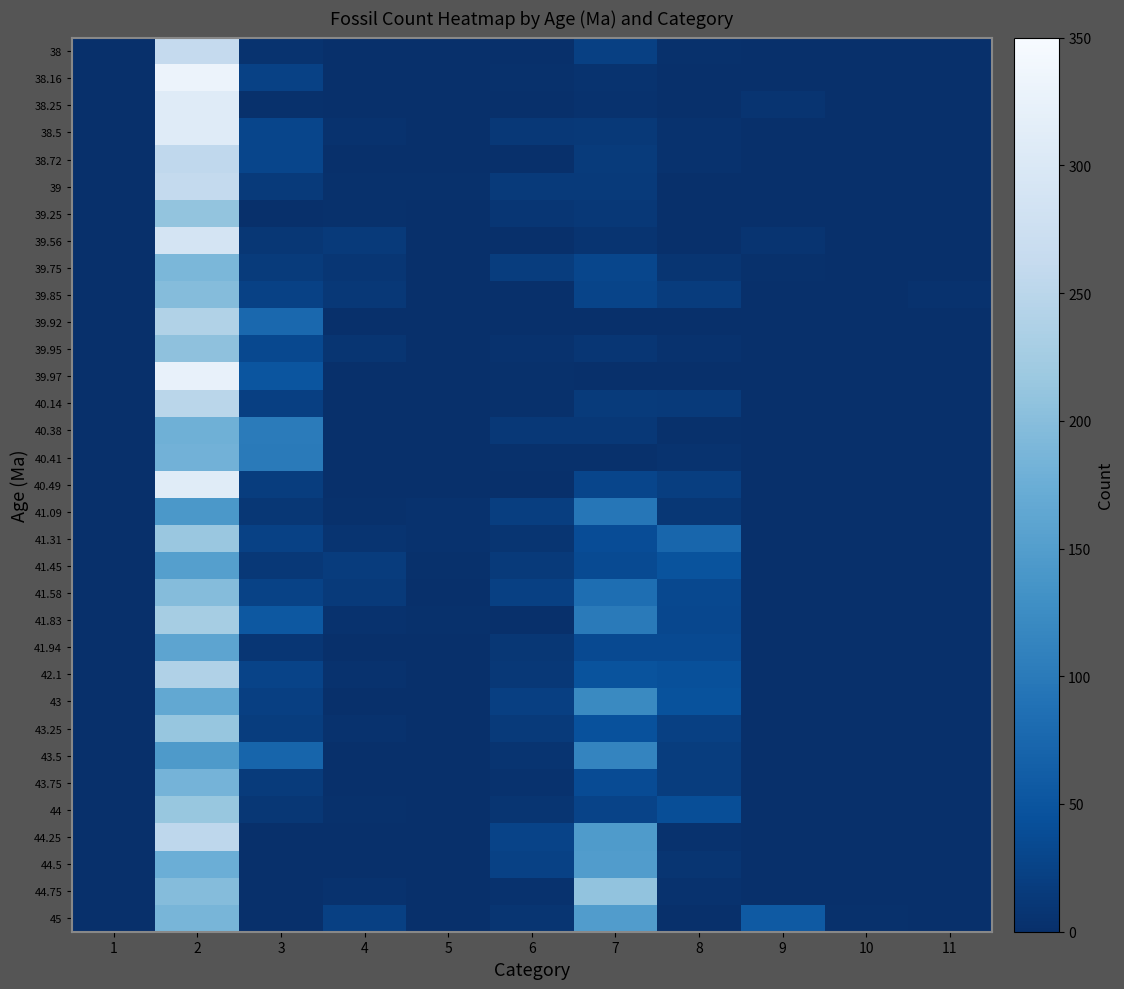

Reading right to left, list all the values displayed in this chart.

38: 11=0	10=0	9=0	8=2	7=22	6=0	5=0	4=0	3=5	2=262	1=0
38.16: 11=0	10=0	9=0	8=0	7=5	6=2	5=0	4=0	3=24	2=330	1=0
38.25: 11=0	10=0	9=6	8=0	7=3	6=0	5=0	4=0	3=2	2=308	1=0
38.5: 11=0	10=0	9=0	8=4	7=13	6=12	5=0	4=3	3=29	2=308	1=0
38.72: 11=0	10=0	9=0	8=4	7=16	6=1	5=0	4=0	3=29	2=256	1=0
39: 11=0	10=0	9=0	8=1	7=15	6=14	5=2	4=2	3=15	2=260	1=0
39.25: 11=0	10=0	9=0	8=0	7=11	6=9	5=0	4=2	3=0	2=210	1=0
39.56: 11=0	10=0	9=6	8=0	7=6	6=0	5=0	4=15	3=10	2=288	1=0
39.75: 11=0	10=0	9=2	8=7	7=31	6=18	5=0	4=9	3=16	2=190	1=0
39.85: 11=3	10=0	9=0	8=17	7=28	6=0	5=0	4=11	3=24	2=197	1=0
39.92: 11=0	10=0	9=0	8=0	7=0	6=0	5=0	4=1	3=76	2=240	1=0
39.95: 11=0	10=0	9=0	8=4	7=9	6=4	5=0	4=8	3=34	2=206	1=0
39.97: 11=0	10=0	9=0	8=1	7=0	6=2	5=1	4=0	3=50	2=324	1=0
40.14: 11=0	10=0	9=0	8=14	7=16	6=2	5=0	4=0	3=21	2=250	1=0
40.38: 11=0	10=0	9=0	8=2	7=11	6=12	5=1	4=1	3=102	2=178	1=0
40.41: 11=0	10=0	9=0	8=5	7=2	6=2	5=0	4=0	3=100	2=181	1=0
40.49: 11=0	10=0	9=0	8=20	7=30	6=1	5=0	4=0	3=18	2=310	1=0
41.09: 11=0	10=0	9=0	8=10	7=95	6=20	5=3	4=2	3=10	2=141	1=0
41.31: 11=0	10=0	9=0	8=73	7=39	6=8	5=3	4=6	3=24	2=216	1=0
41.45: 11=0	10=0	9=0	8=47	7=36	6=15	5=2	4=17	3=11	2=153	1=0
41.58: 11=0	10=1	9=0	8=33	7=84	6=22	5=0	4=15	3=25	2=198	1=0
41.83: 11=0	10=0	9=0	8=32	7=100	6=0	5=2	4=3	3=54	2=227	1=0
41.94: 11=0	10=0	9=0	8=35	7=35	6=10	5=1	4=0	3=9	2=160	1=0
42.1: 11=0	10=0	9=0	8=43	7=47	6=12	5=0	4=3	3=27	2=239	1=0
43: 11=0	10=0	9=0	8=46	7=121	6=21	5=1	4=1	3=21	2=166	1=0
43.25: 11=0	10=0	9=0	8=22	7=45	6=15	5=1	4=4	3=19	2=213	1=0
43.5: 11=0	10=0	9=0	8=18	7=114	6=6	5=0	4=0	3=72	2=144	1=0
43.75: 11=0	10=0	9=0	8=19	7=37	6=3	5=0	4=0	3=16	2=184	1=0
44: 11=0	10=0	9=0	8=40	7=27	6=8	5=0	4=2	3=10	2=214	1=0
44.25: 11=0	10=0	9=0	8=4	7=146	6=26	5=0	4=1	3=0	2=253	1=0
44.5: 11=0	10=0	9=0	8=7	7=148	6=24	5=0	4=0	3=0	2=175	1=0
44.75: 11=0	10=0	9=0	8=3	7=209	6=4	5=0	4=4	3=0	2=198	1=0
45: 11=0	10=2	9=57	8=0	7=148	6=7	5=0	4=22	3=0	2=187	1=0